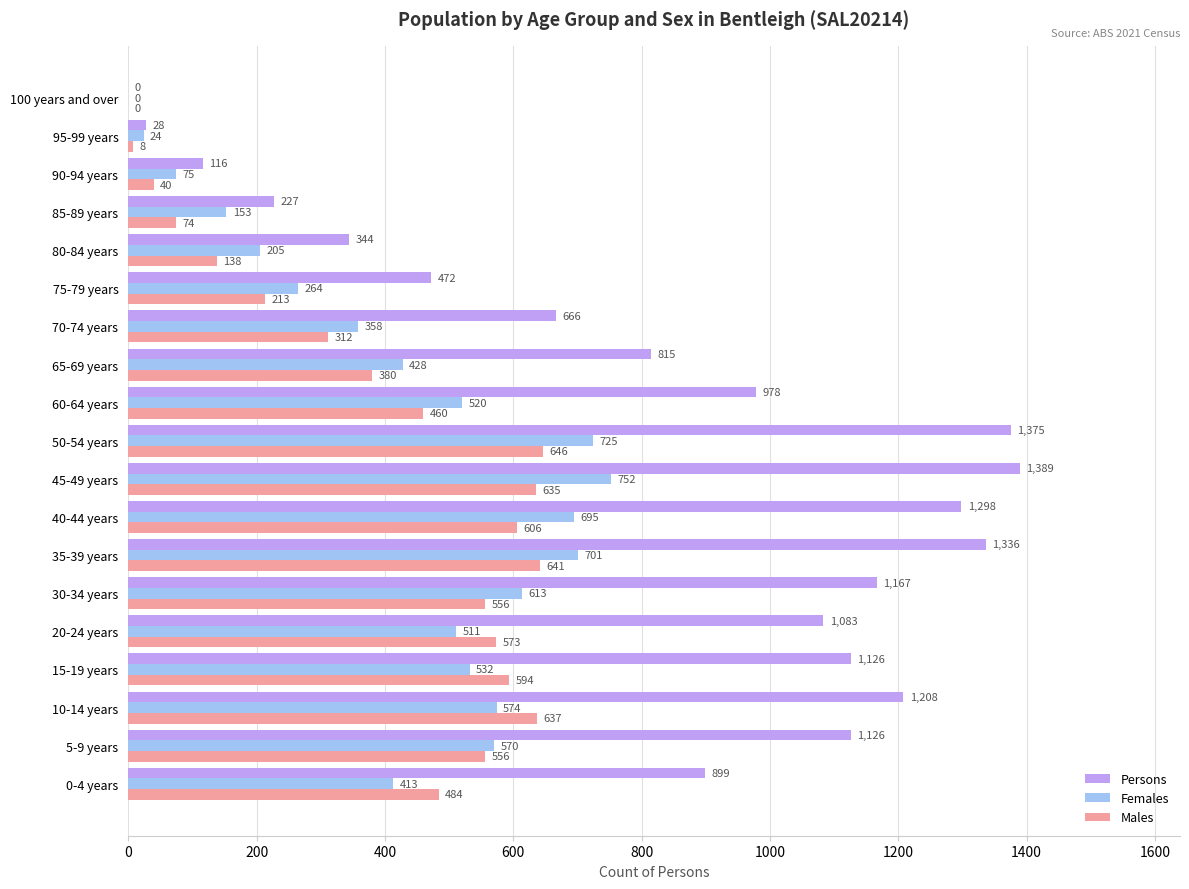

What is the sum of all Males values?

7553